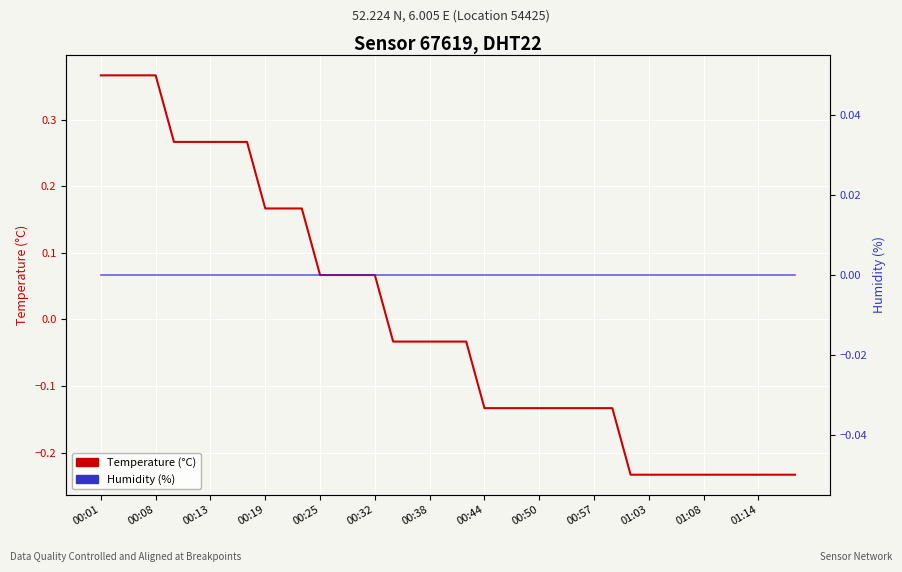

True or false: Temperature (°C) — DHT22 sensor readings has more than 1 points higher than both neighbors.

False